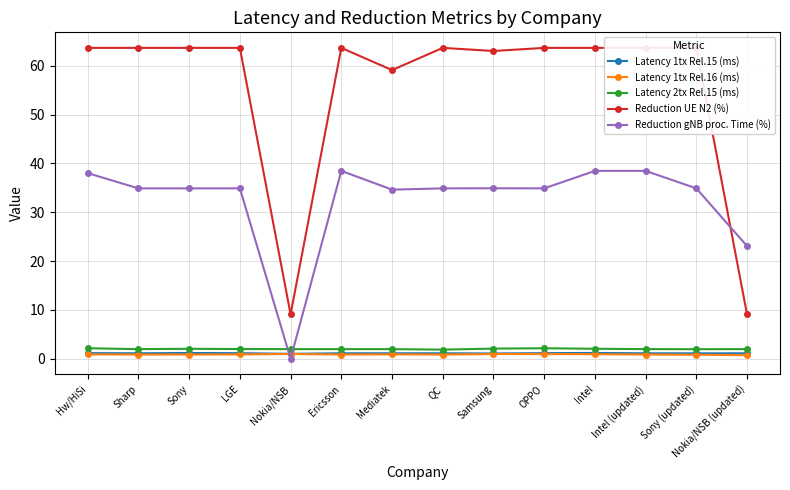

What is the spread (max minus min) of values at QC?

62.8